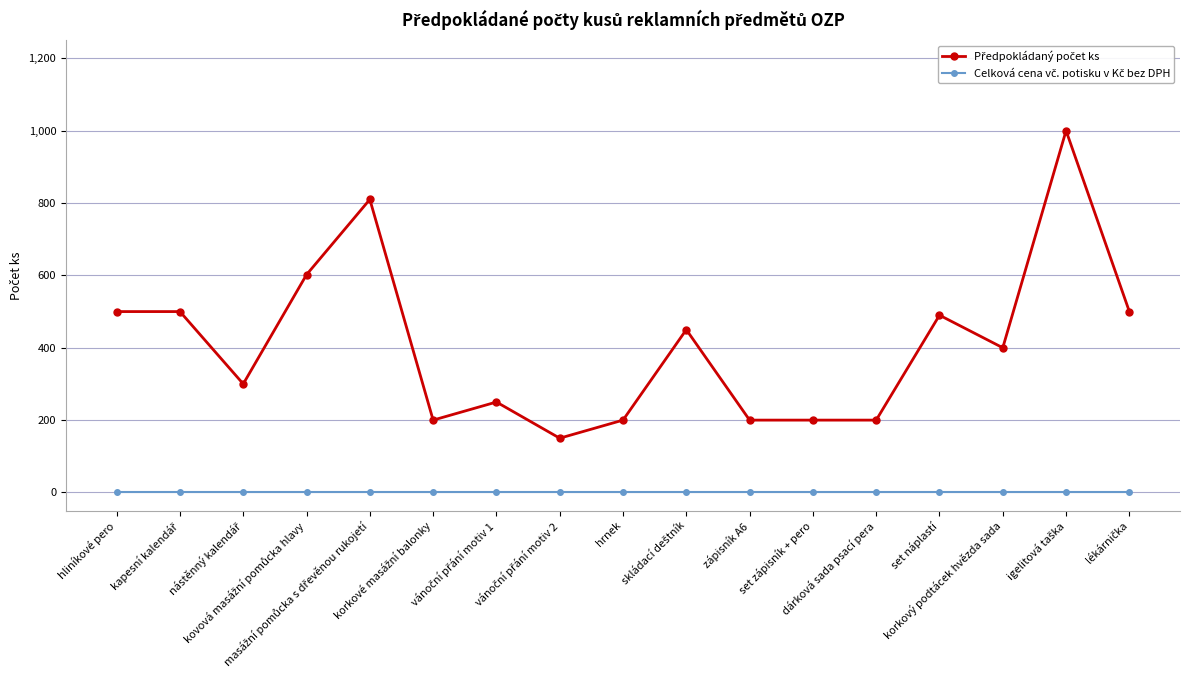

True or false: Předpokládaný počet ks has a value of 621 at igelitová taška.

False